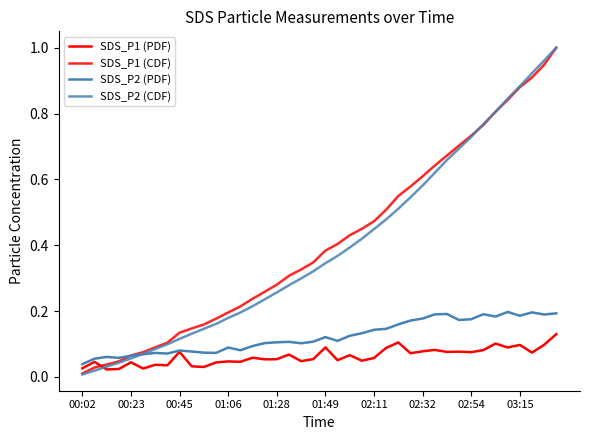

Count the number of data series in this chart.

4